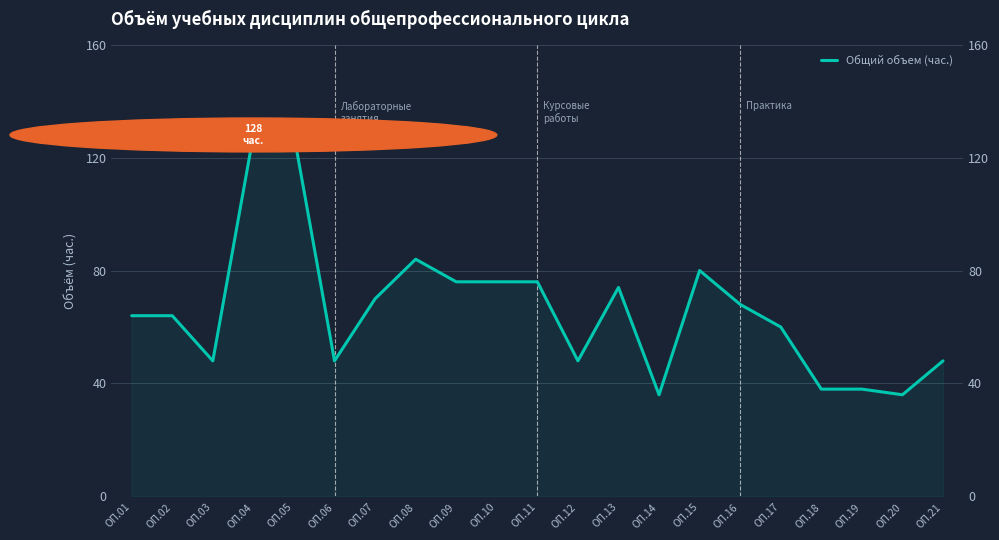

What value does the data have at ОП.03, to the nearest 5?

50